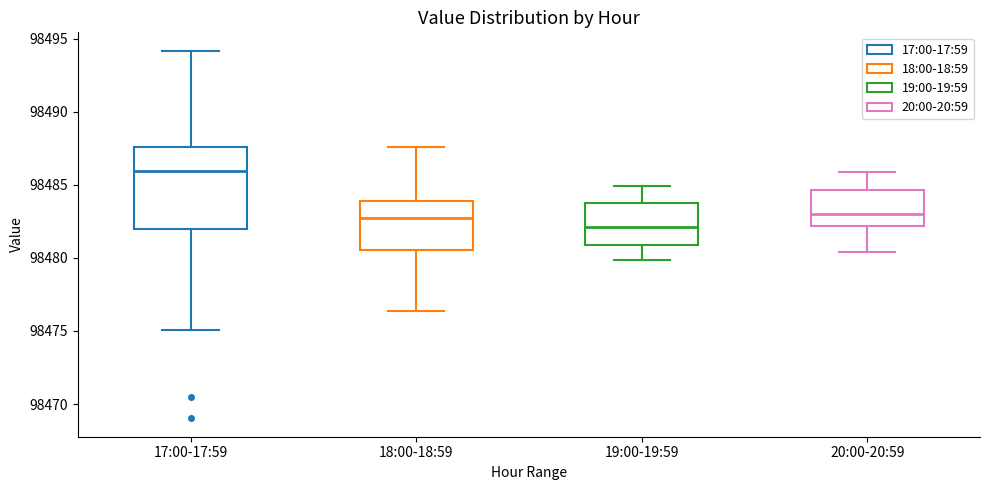

Comparing the boxes themselves (not the whiskers), which one is the tallest?

17:00-17:59